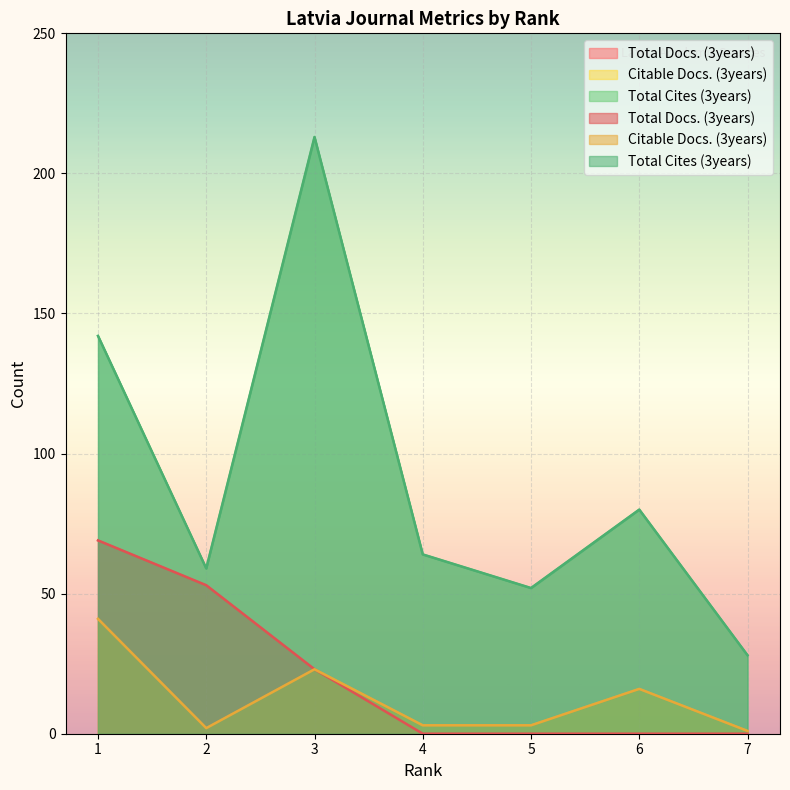

Where does the Citable Docs. (3years) series first go above 3?

1